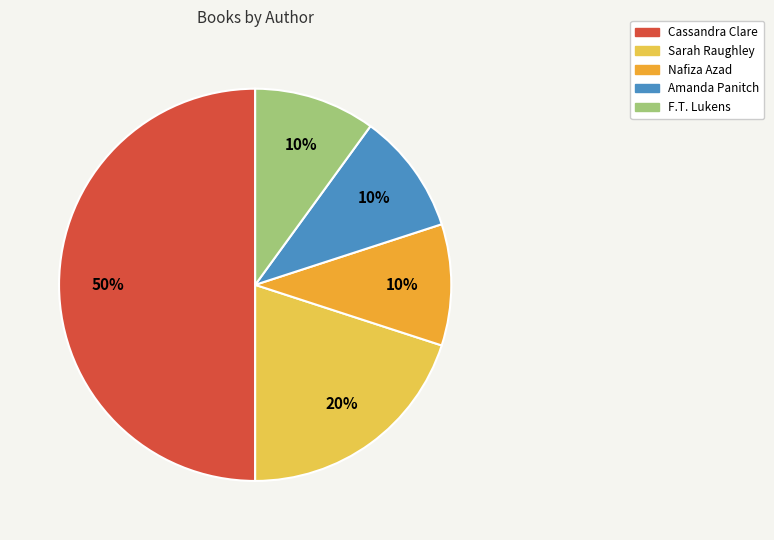

To the nearest percent, what is the difference between the largest and smallest slice percentages?

40%